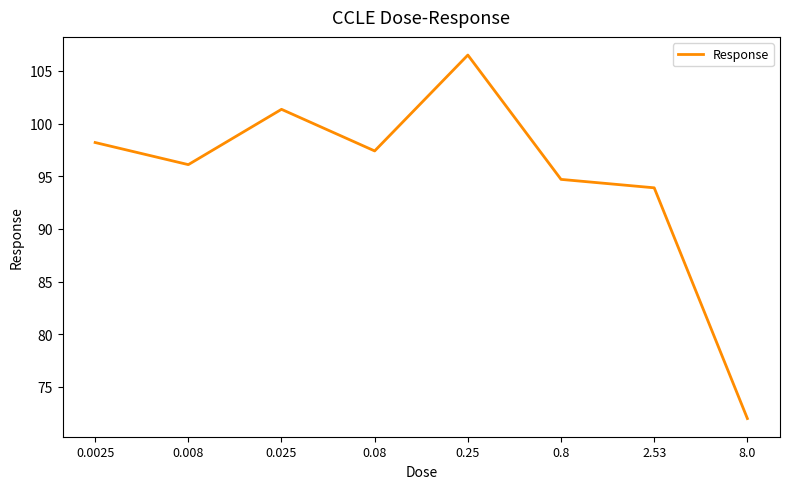

How many interior local valleys (lower than both neighbors) does the data have?

2